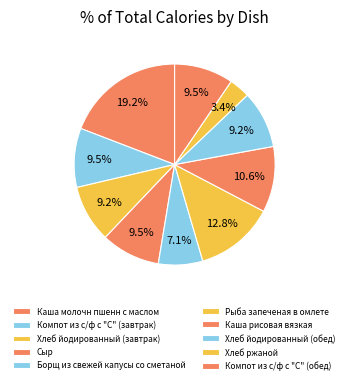

How many segments does this pie chart have?

10